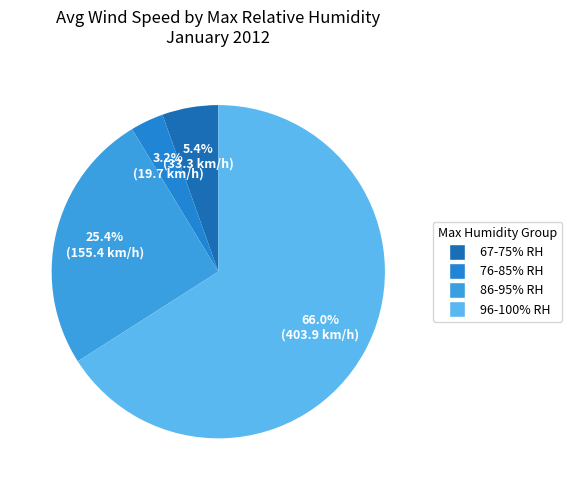

Is there a majority slice in this chart?

Yes